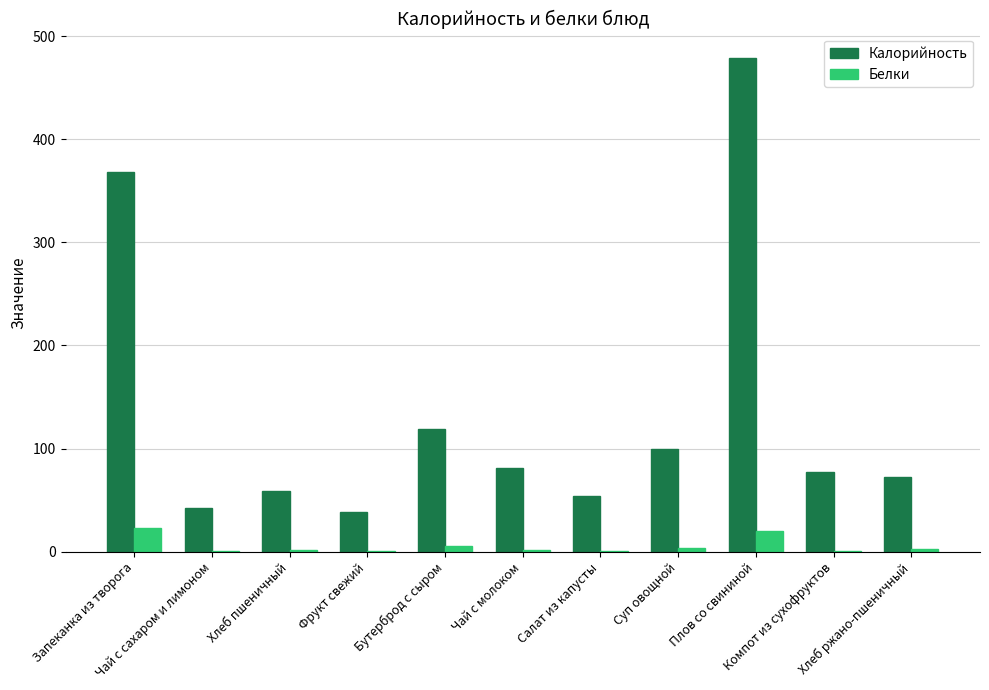

Does the chart contain stacked bars?

No